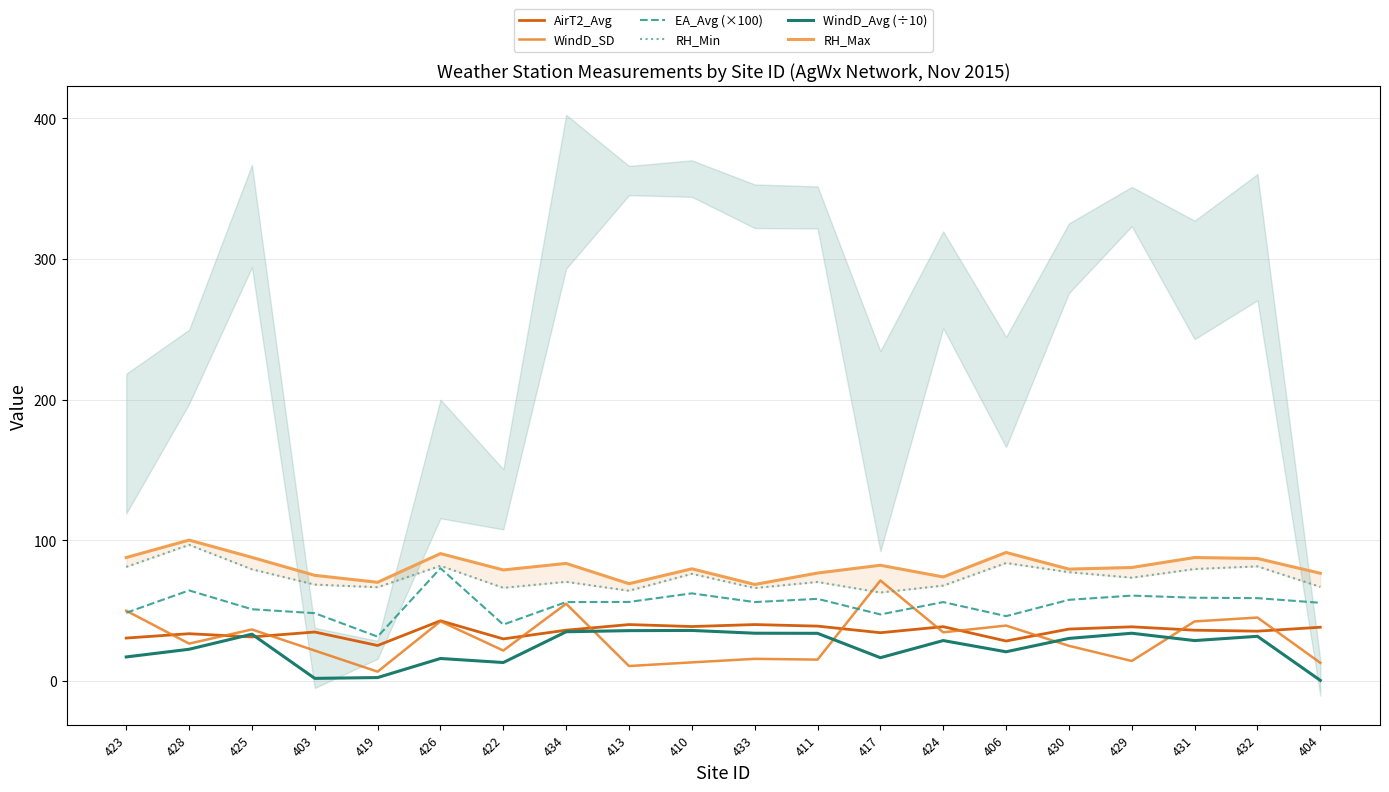

How many intersections are there between WindD_SD and WindD_Avg (÷10)?

4